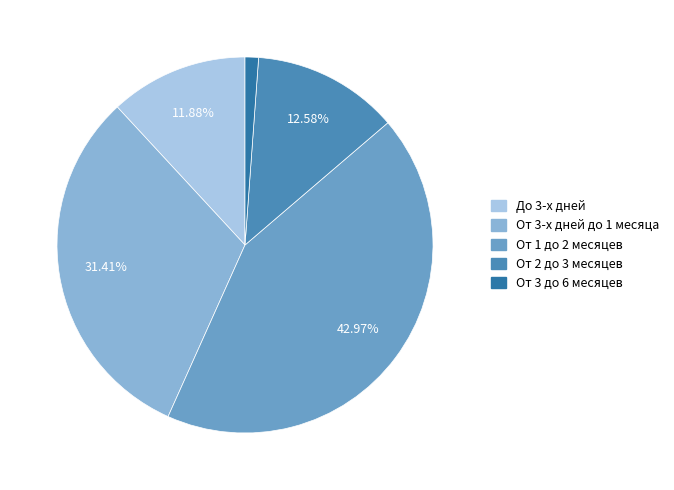

Does До 3-х дней represent more than half of the total?

No